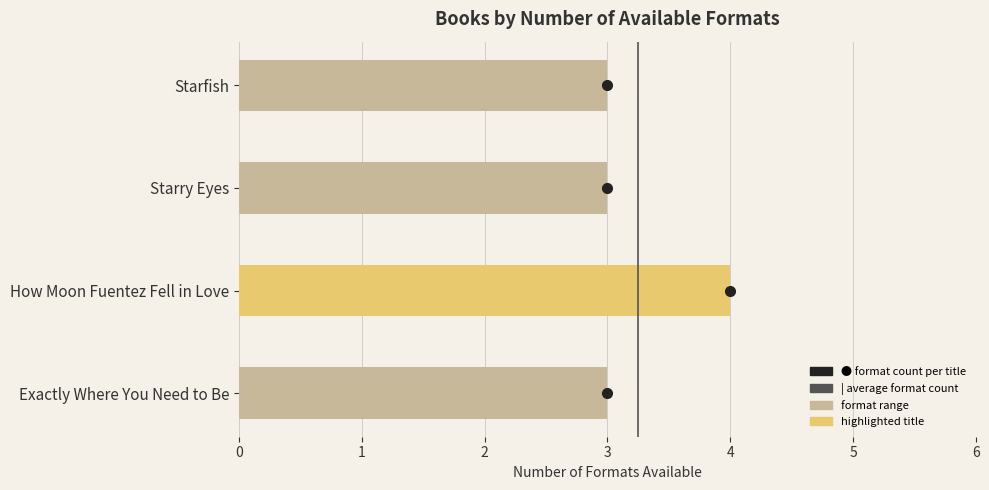

How many values are between 3 and 4?

4